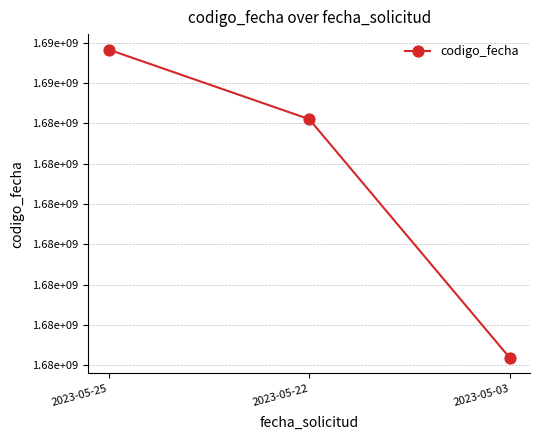

Rank the categories by value from highest to lowest.

2023-05-25, 2023-05-22, 2023-05-03